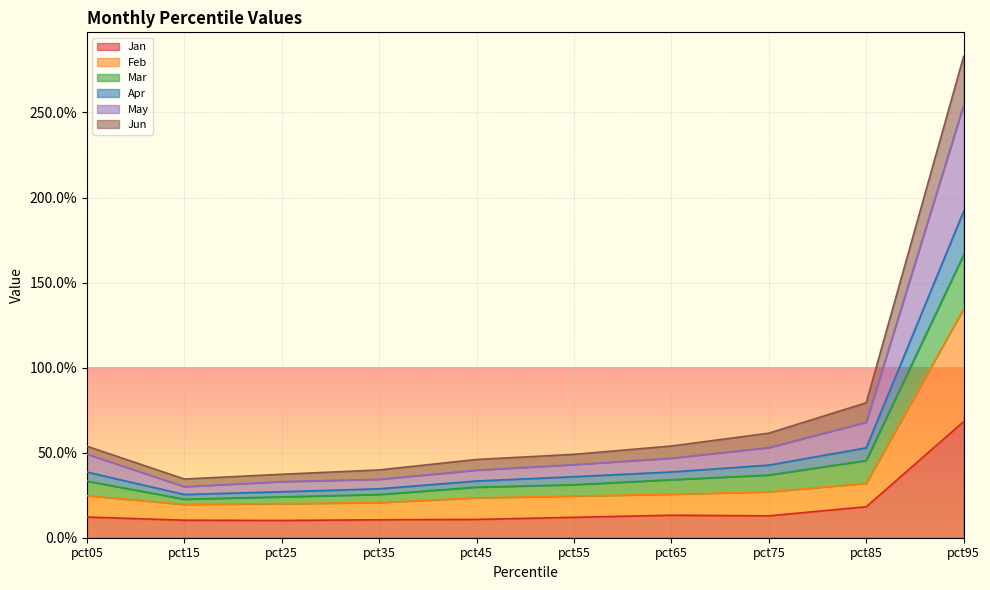

What are all the series names shown in the legend?

Jan, Feb, Mar, Apr, May, Jun